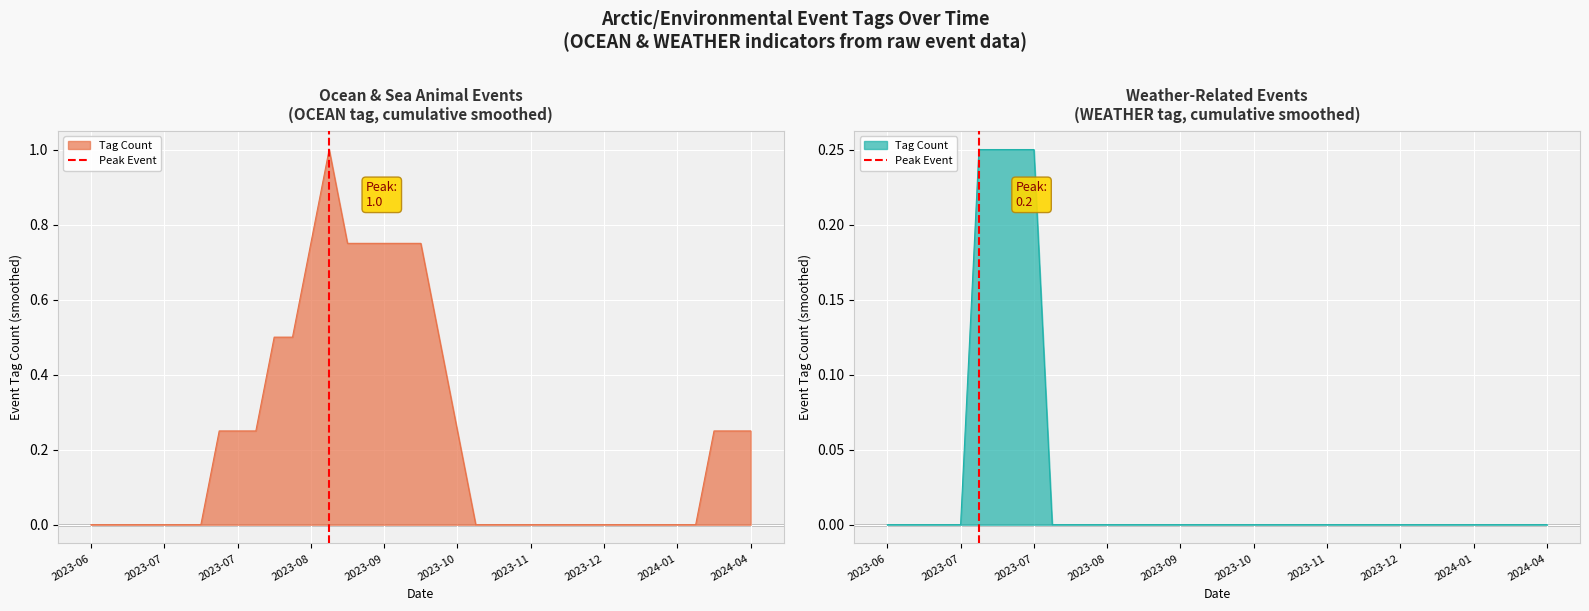

The chart shows a value of 1 at 2023-07. True or false?

False